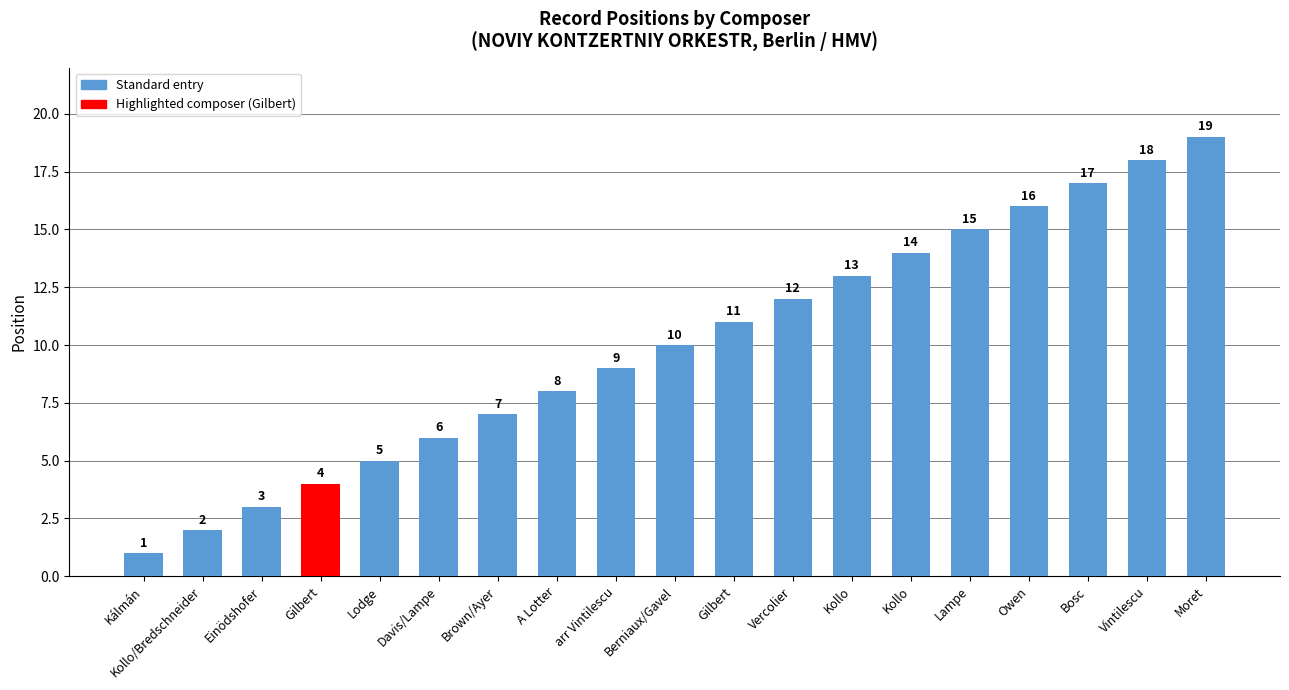

Are the bars horizontal?

No